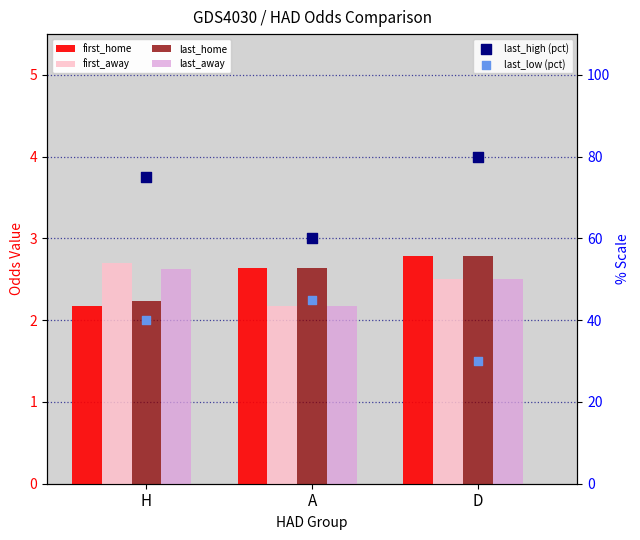

Which series reaches the minimum Y coordinate?

first_home